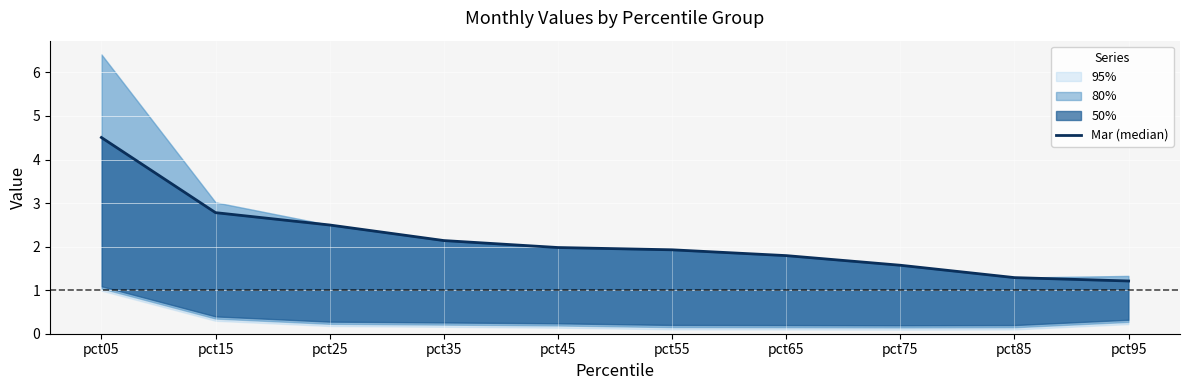

What is the maximum value shown in the chart?

4.5